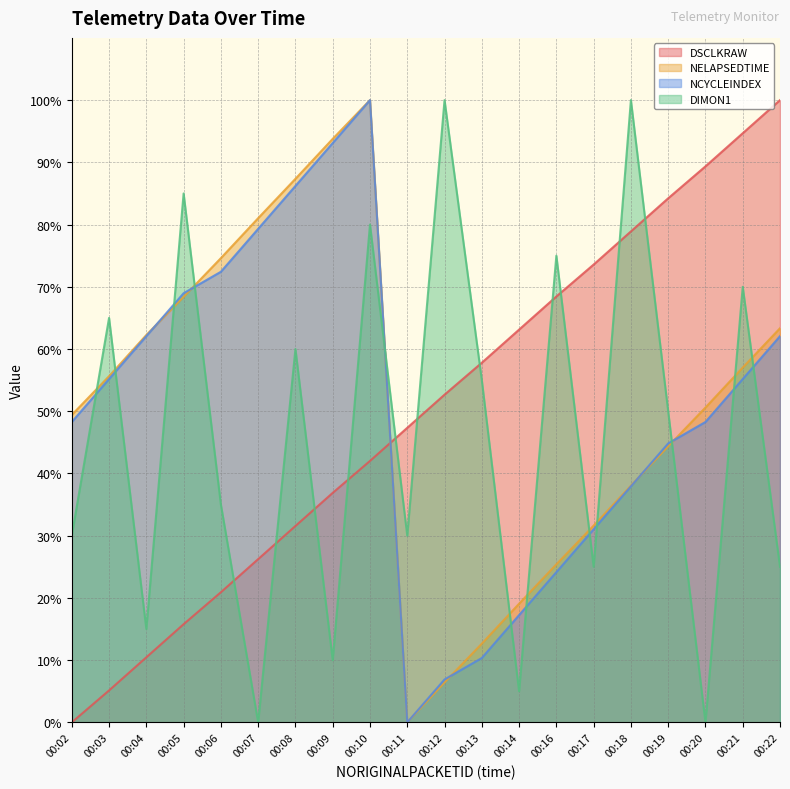

At how many categories does at least one series exceed 0?

20